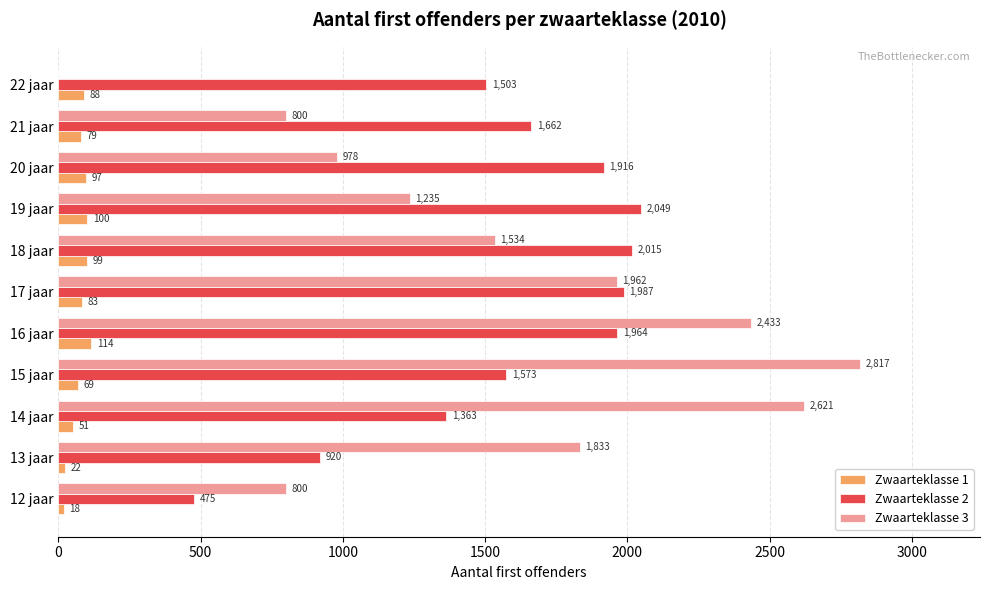

What is the greatest value displayed?

2817